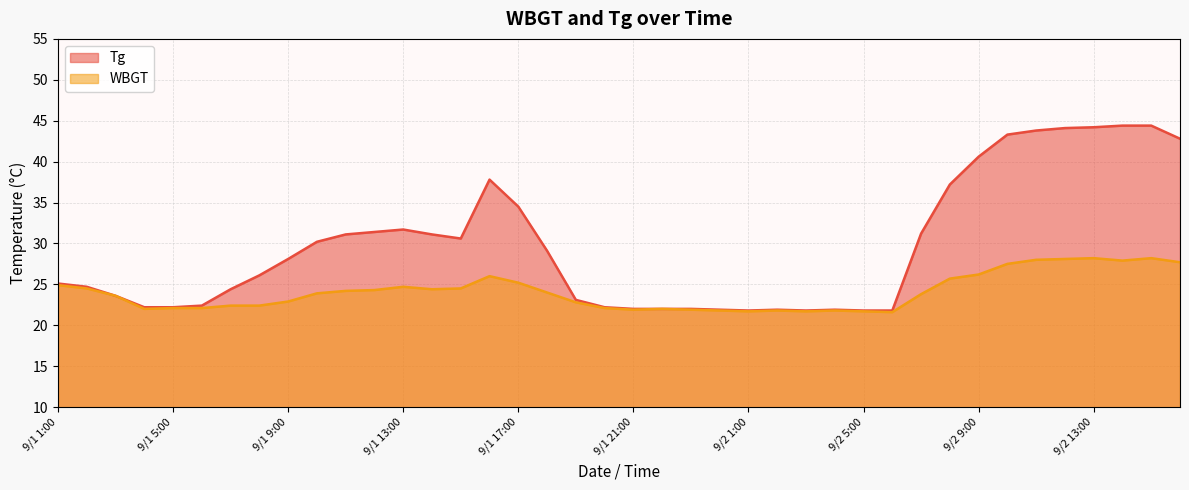

Does the chart have visible grid lines?

Yes